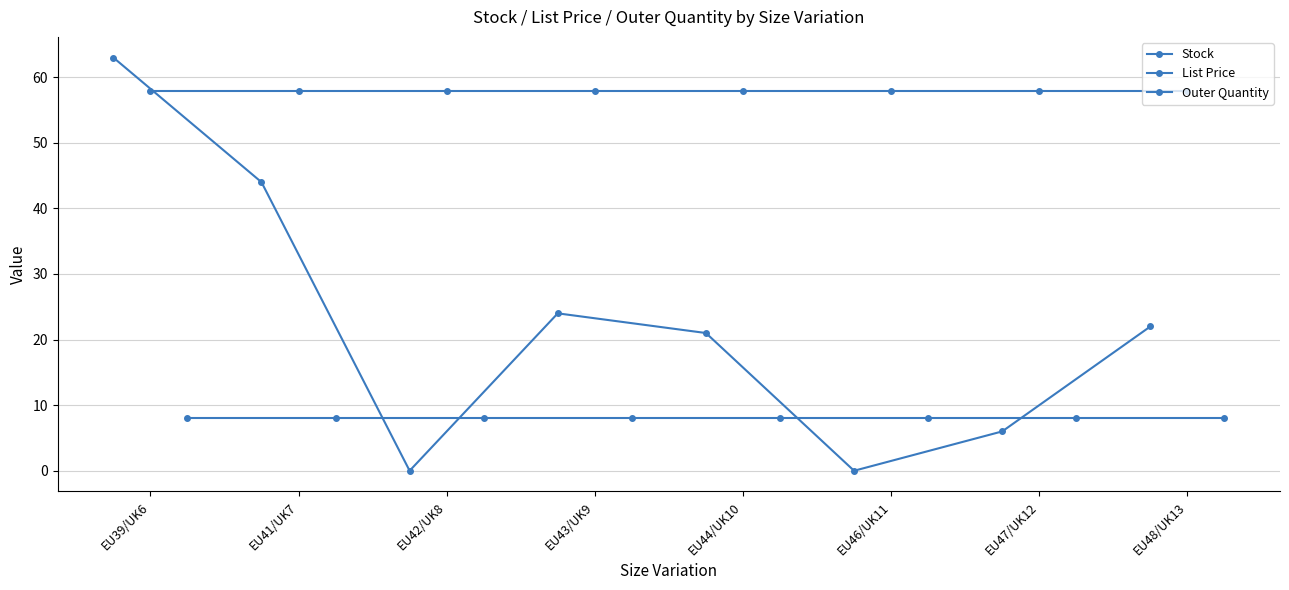

Between EU39/UK6 and EU43/UK9, which series saw the biggest shift?

Stock